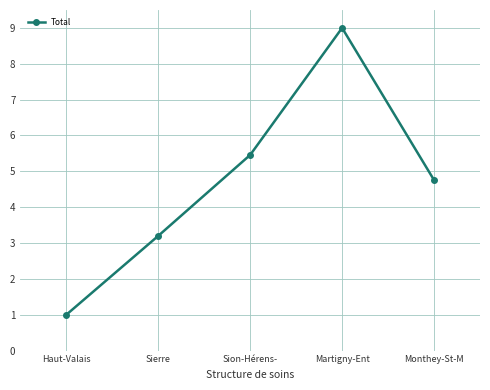

What is the difference between the second highest and minimum values?

4.5